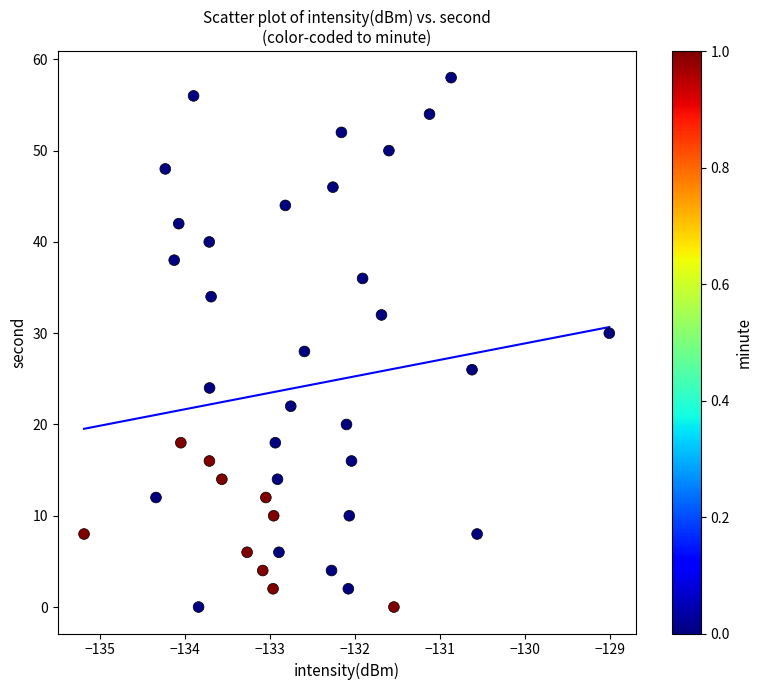

What is the range of Y values (max minus min)?

58